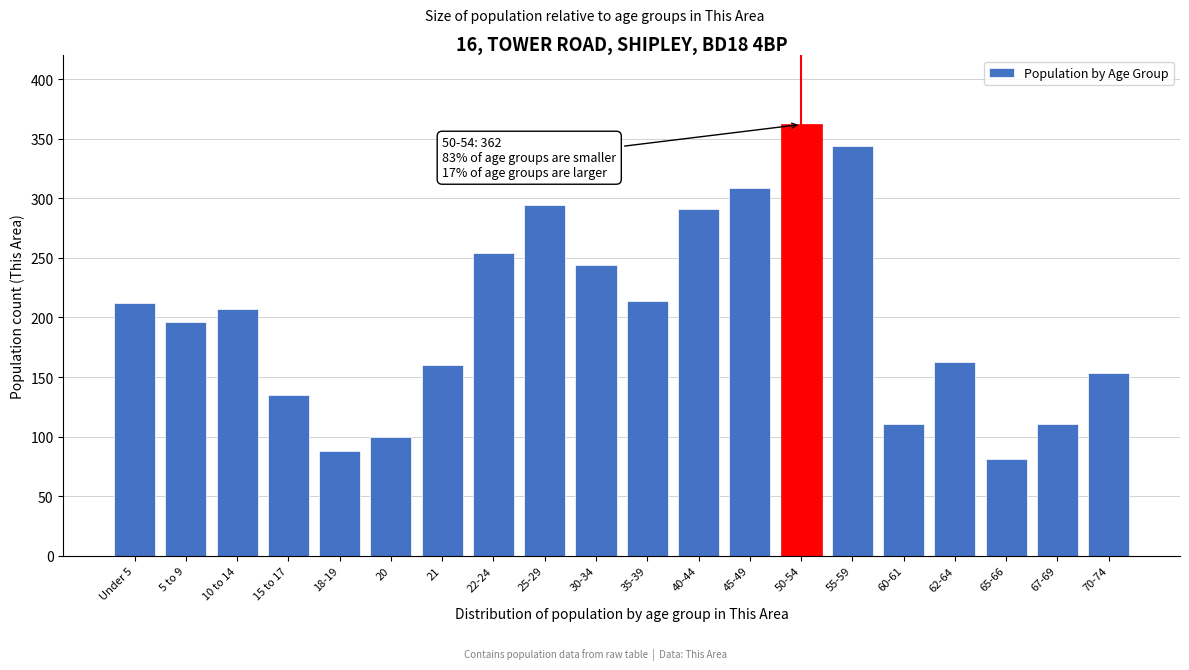

Reading right to left, what are all the values shown in this chart?

70-74=153	67-69=111	65-66=81	62-64=163	60-61=111	55-59=344	50-54=362	45-49=309	40-44=291	35-39=214	30-34=244	25-29=294	22-24=254	21=160	20=100	18-19=88	15 to 17=135	10 to 14=207	5 to 9=196	Under 5=212